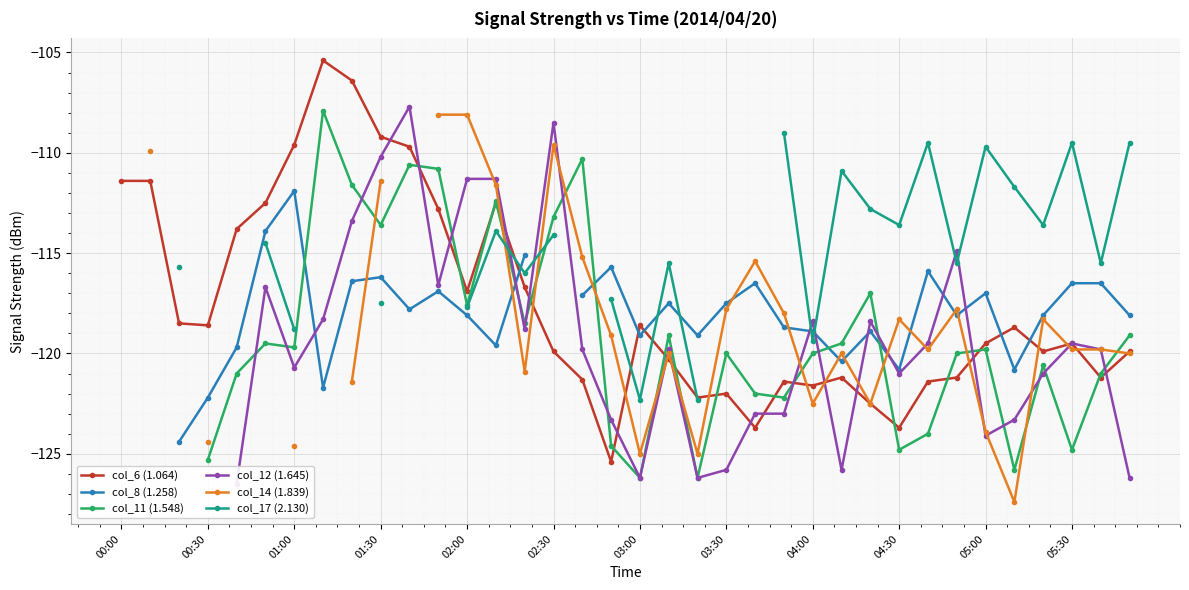

Is it true that col_6 (1.064) equals -56.7 at 05:00?

False